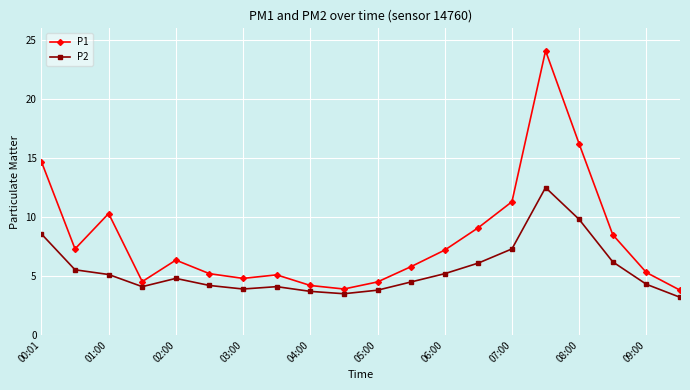

What is the difference between the second highest and second lowest values in the P1 series?

12.3